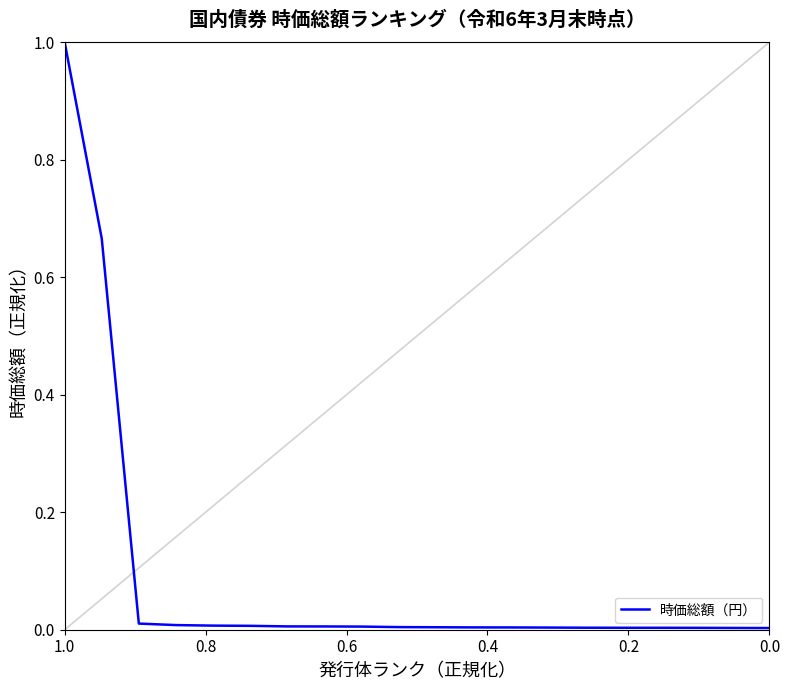

How many distinct data groups are displayed?

1